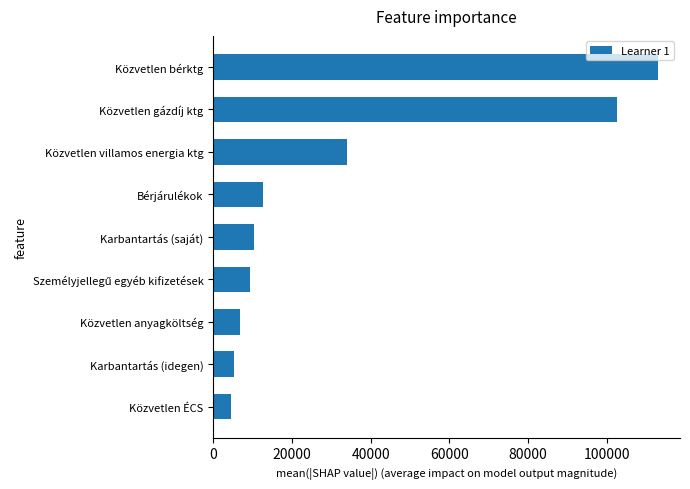

What is the ratio of the value at Bérjárulékok to the value at Karbantartás (saját)?

1.2